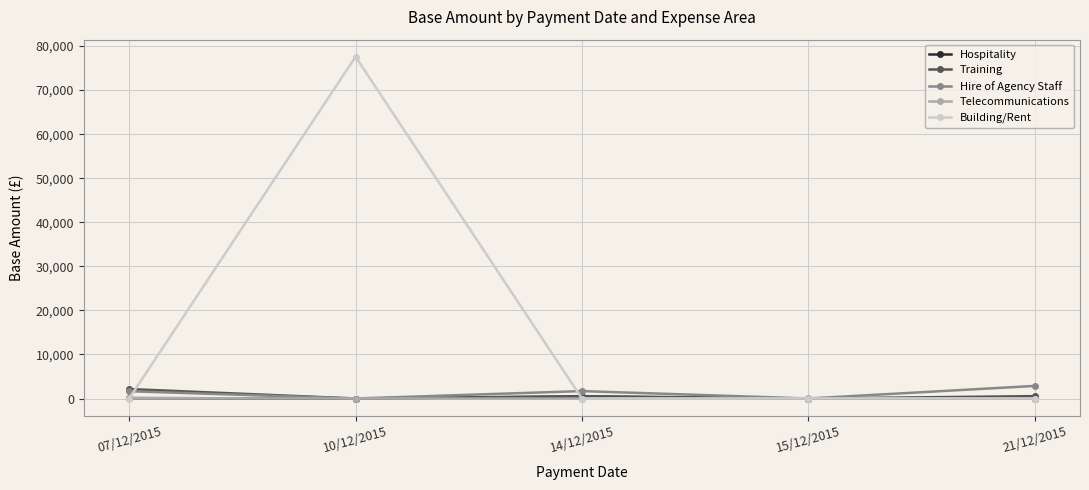

What is the label of the 4th point from the right?

10/12/2015